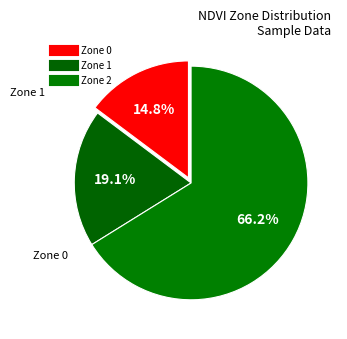

Is there any slice that represents more than half of the pie?

Yes